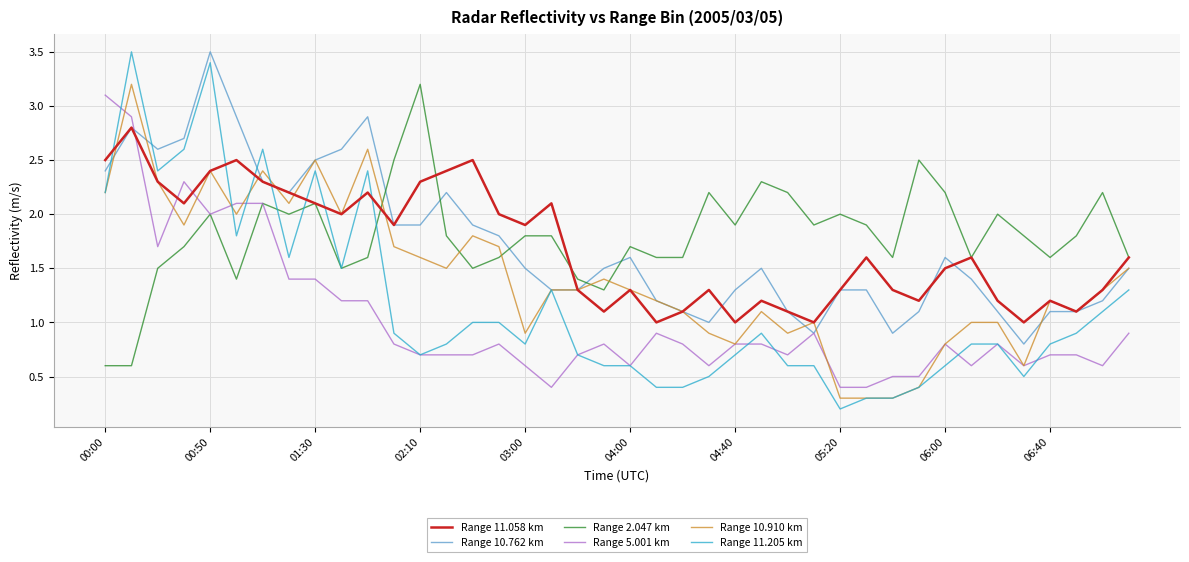

Which series has the widest spread of values?

Range 11.205 km